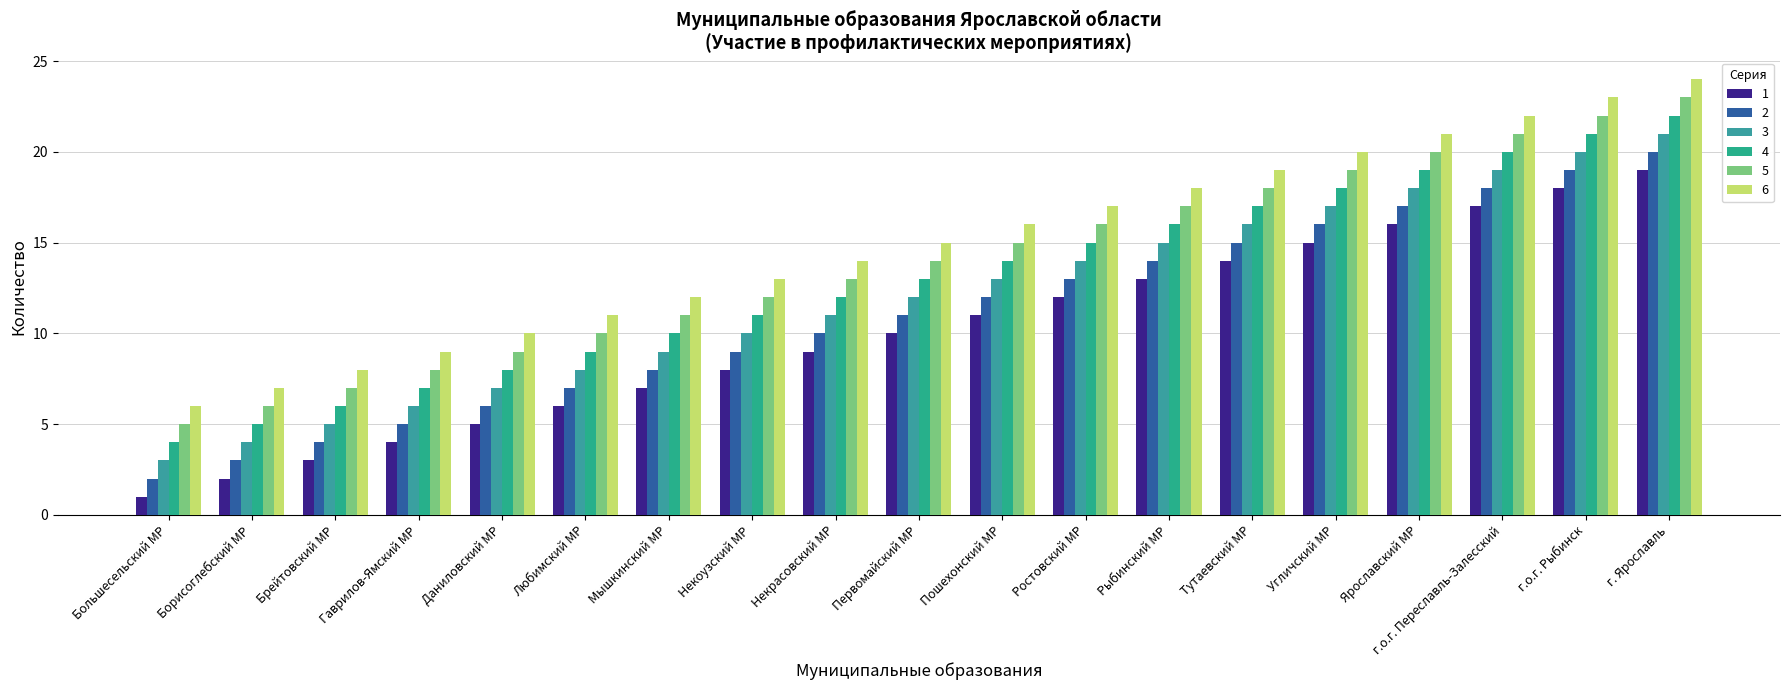

Reading right to left, extract all data points from this chart.

1: 19	18	17	16	15	14	13	12	11	10	9	8	7	6	5	4	3	2	1
2: 20	19	18	17	16	15	14	13	12	11	10	9	8	7	6	5	4	3	2
3: 21	20	19	18	17	16	15	14	13	12	11	10	9	8	7	6	5	4	3
4: 22	21	20	19	18	17	16	15	14	13	12	11	10	9	8	7	6	5	4
5: 23	22	21	20	19	18	17	16	15	14	13	12	11	10	9	8	7	6	5
6: 24	23	22	21	20	19	18	17	16	15	14	13	12	11	10	9	8	7	6